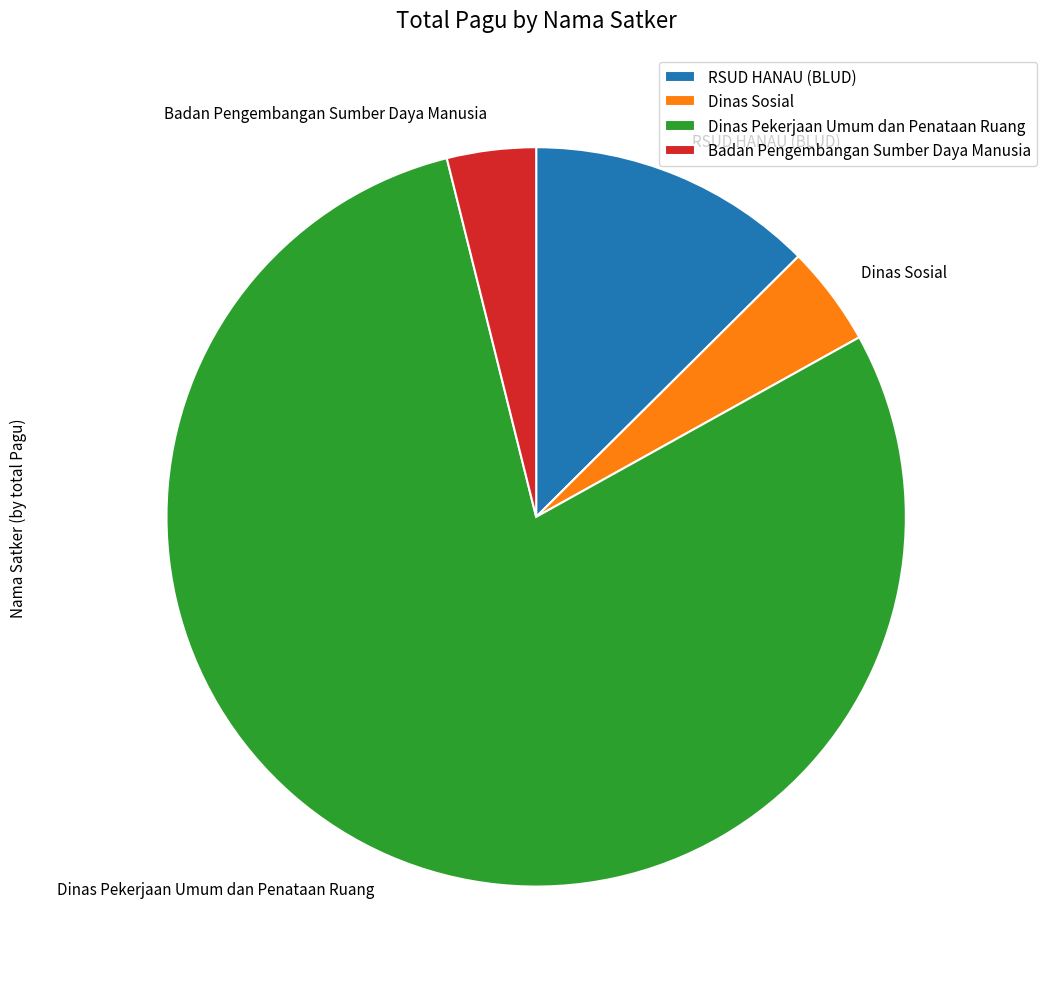

Which slice is the largest?

Dinas Pekerjaan Umum dan Penataan Ruang